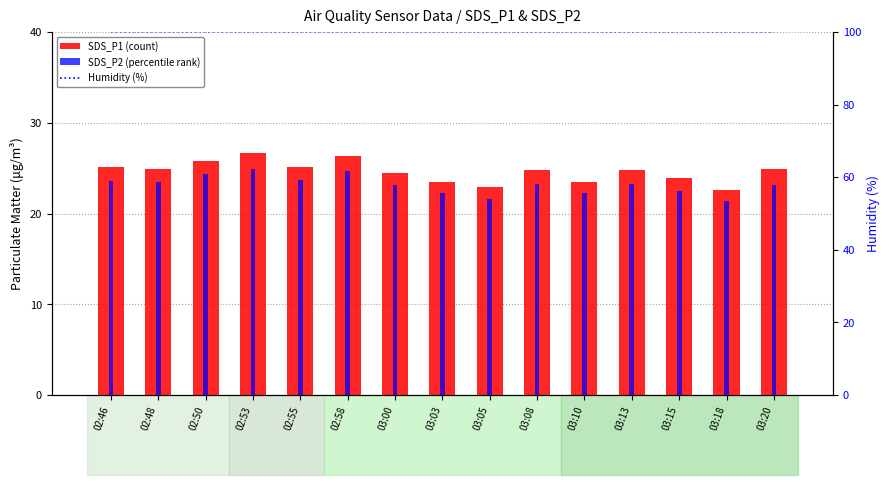

What position from the right is 02:53?

12